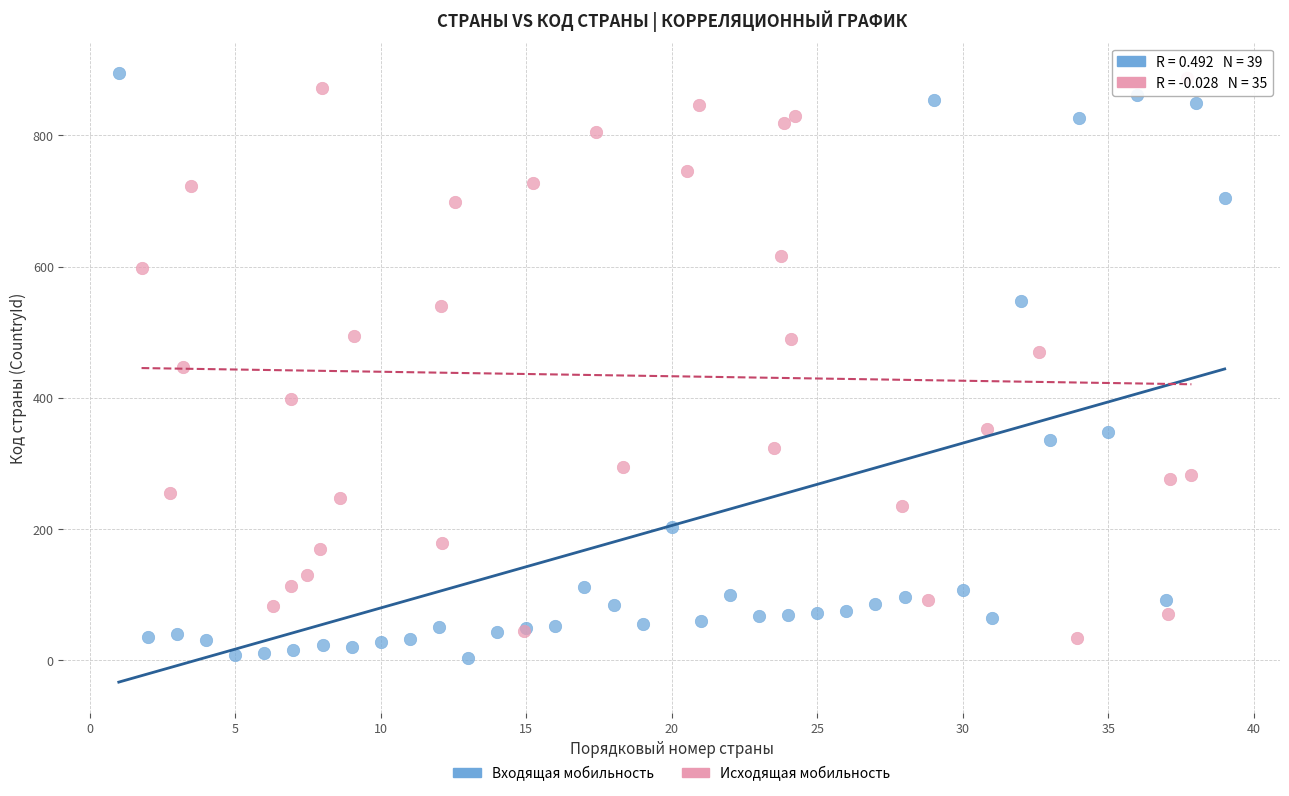

Which series has the largest Y range (max minus min)?

Входящая мобильность